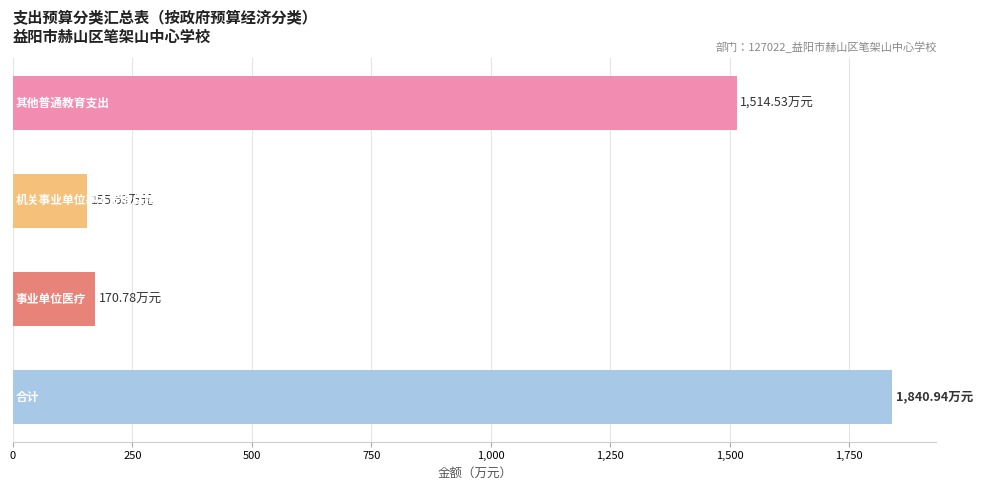

What is the difference between the maximum and second lowest values?

1670.2